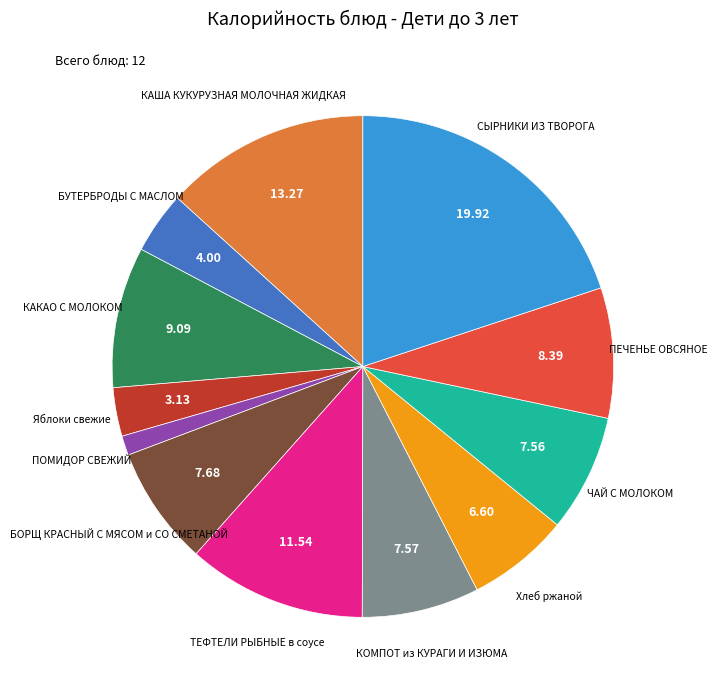

Is there a majority slice in this chart?

No